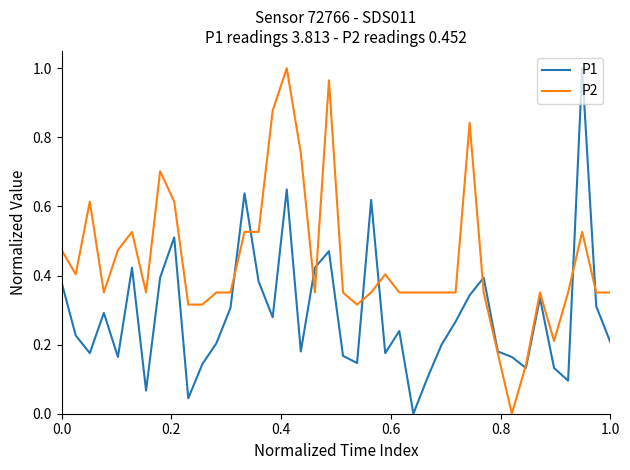

Which series has the largest total across all categories?

P2